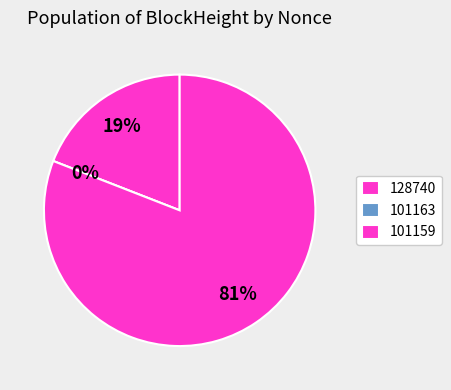

Which category has the smallest portion of the pie?

101163